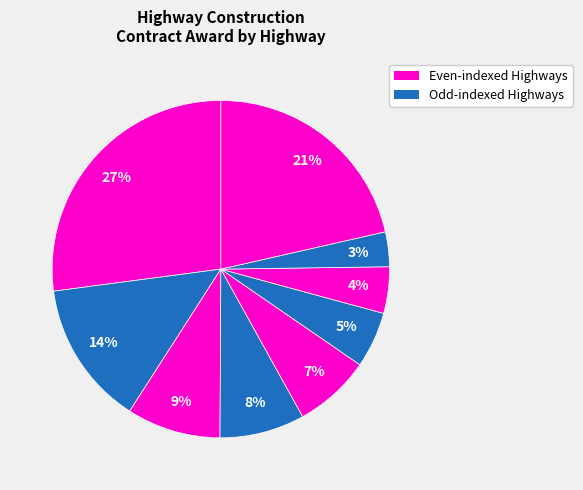

Count the number of slices in the pie.

9